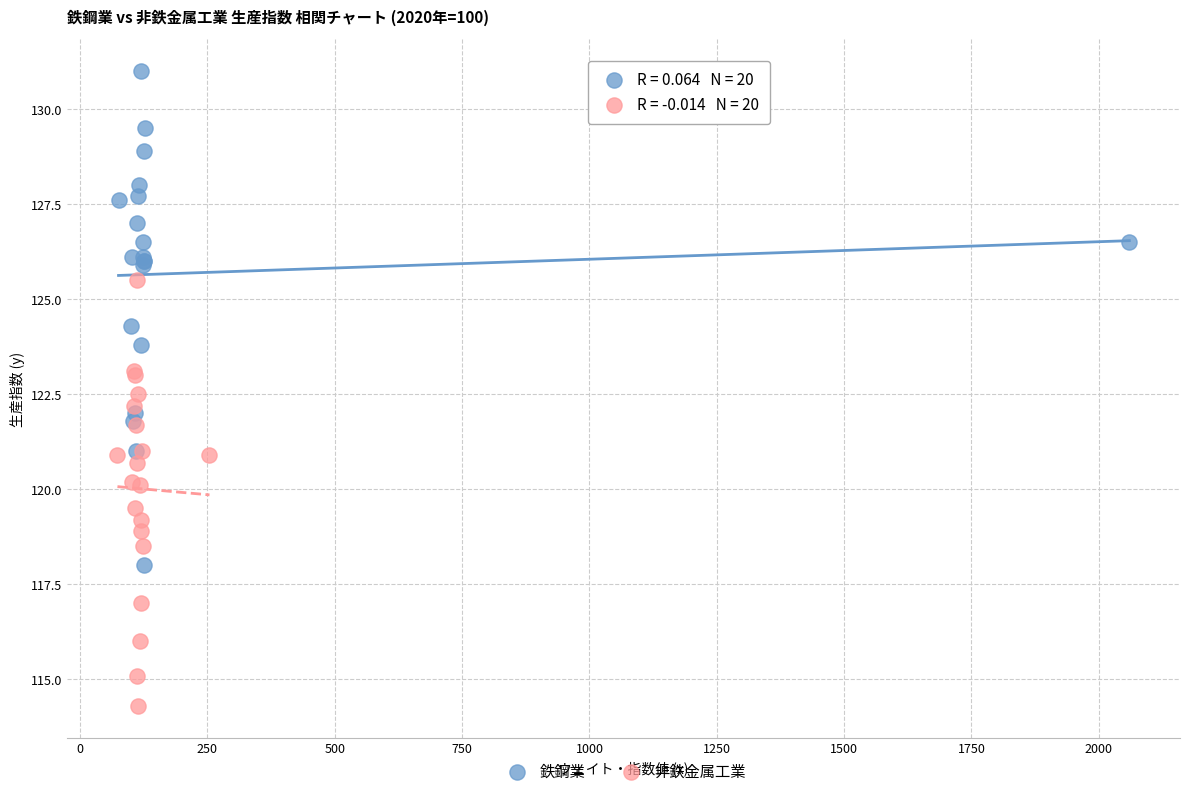

Which series has the largest Y range (max minus min)?

鉄鋼業